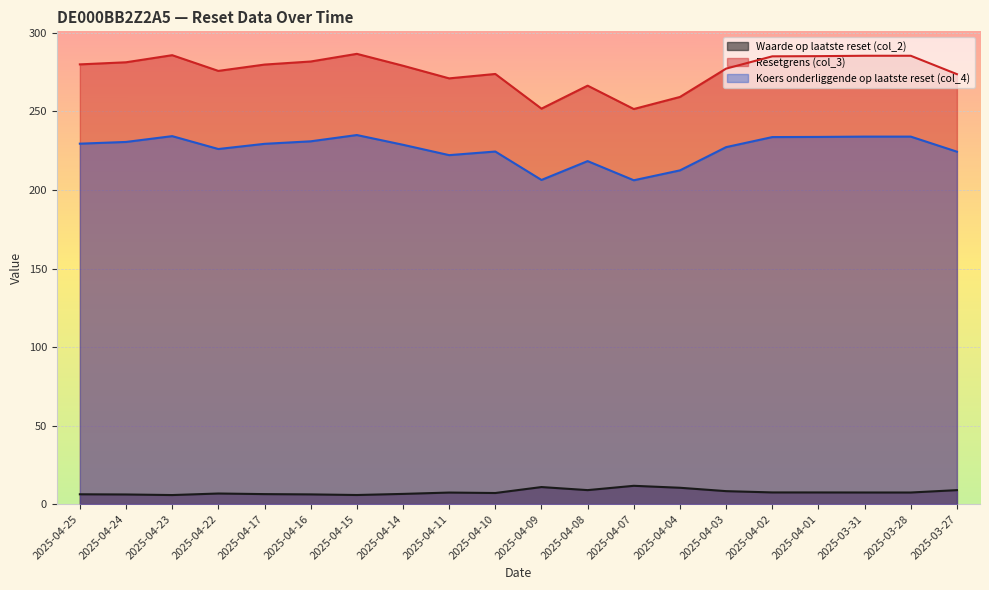

What is the difference between the maximum and minimum values in the Waarde op laatste reset (col_2) series?

5.9